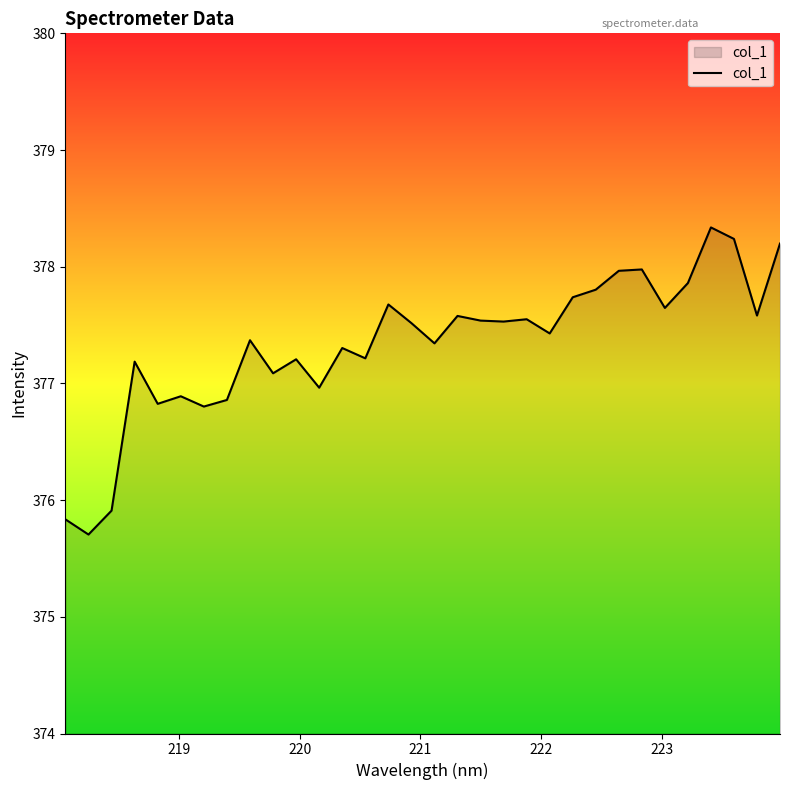

What is the smallest value displayed?

375.7